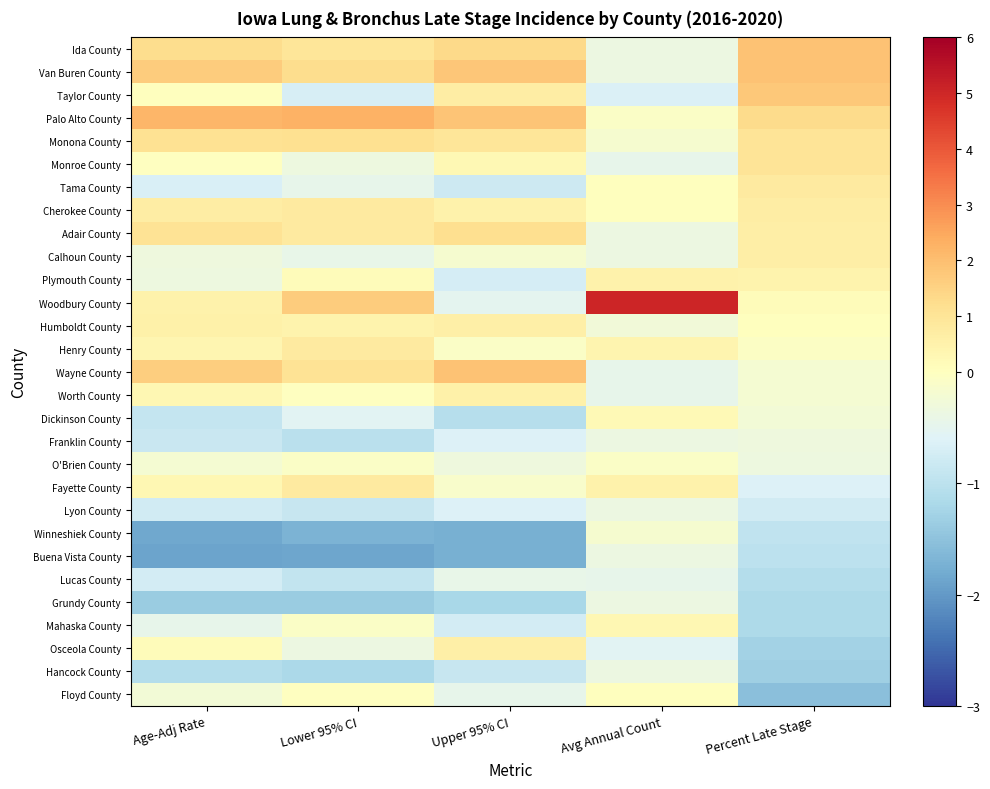

At how many categories does at least one series exceed 0?

5